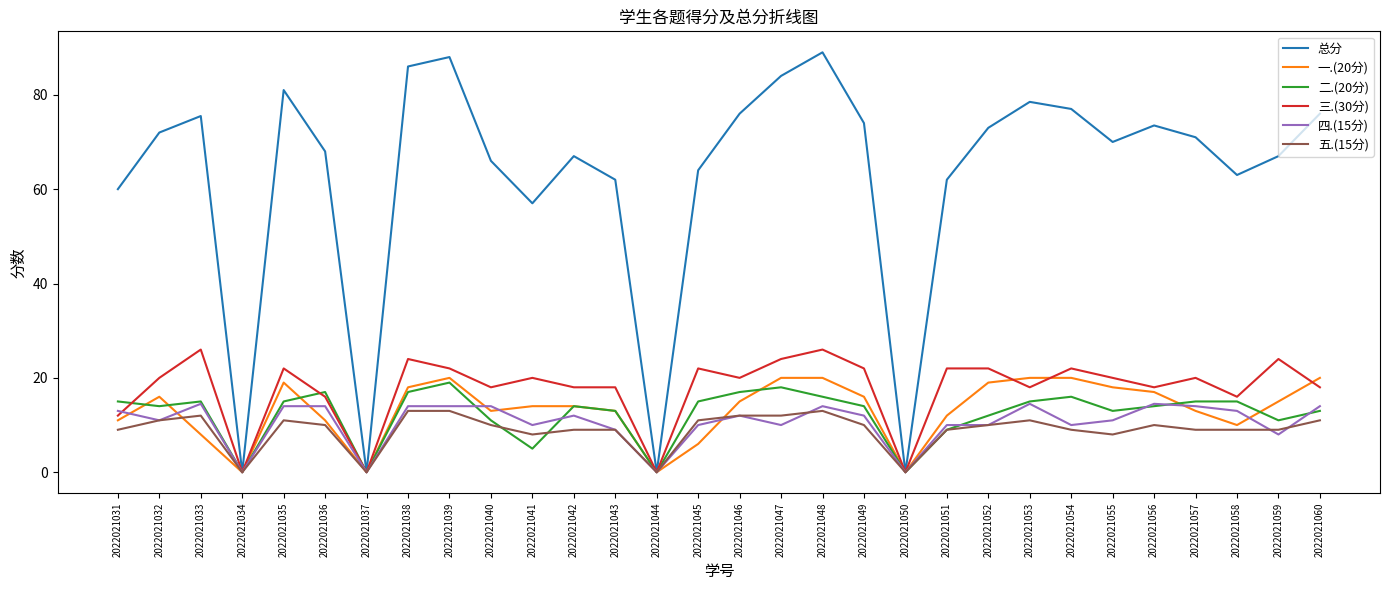

Which series has the largest range (max minus min)?

总分